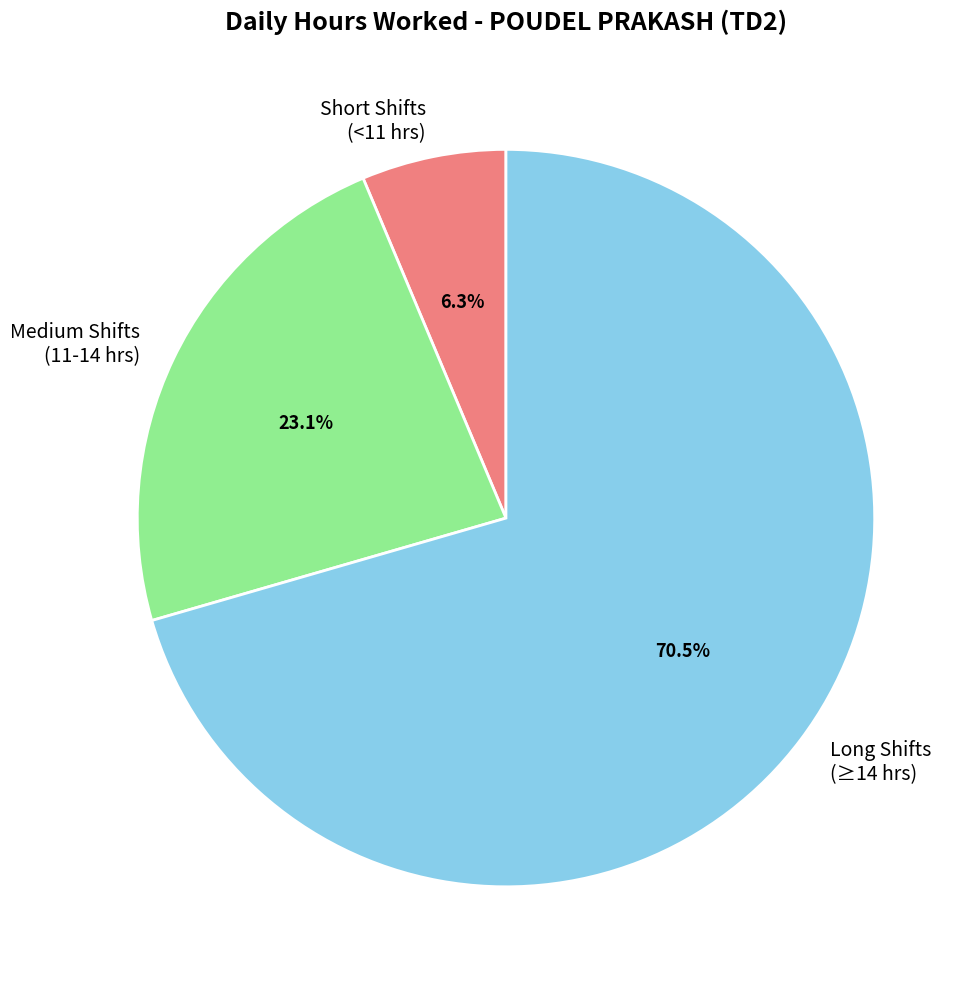

Is there a majority slice in this chart?

Yes